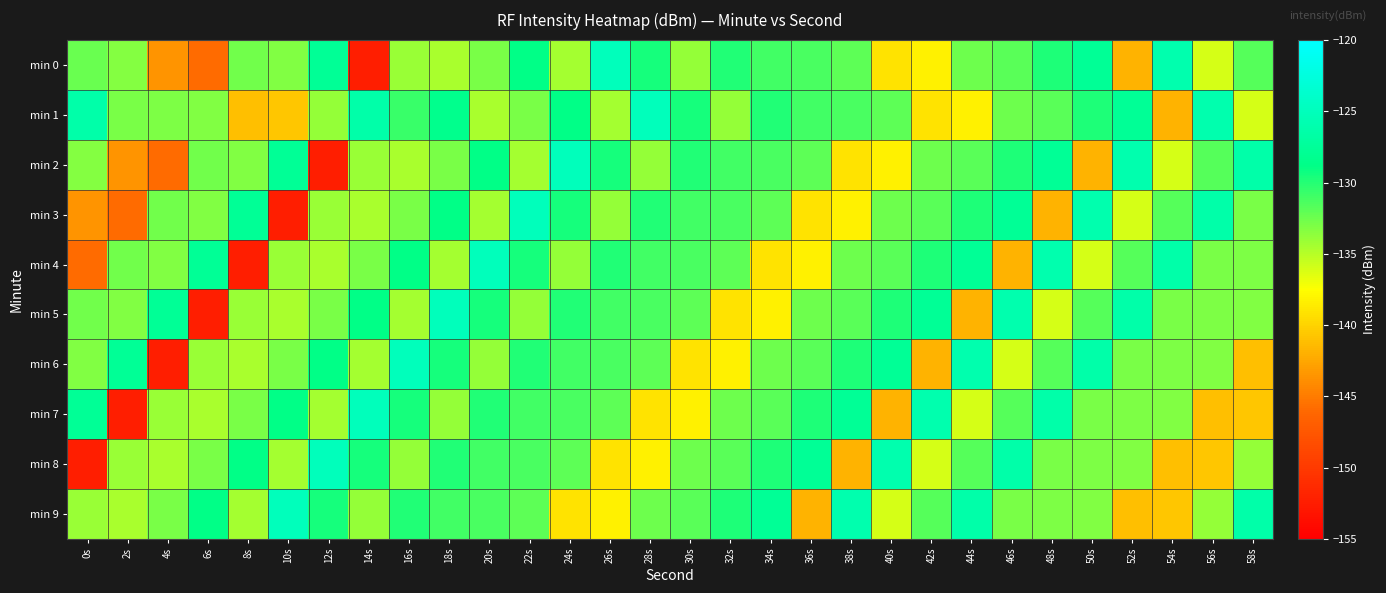

What is the minimum value shown in the chart?

-152.3